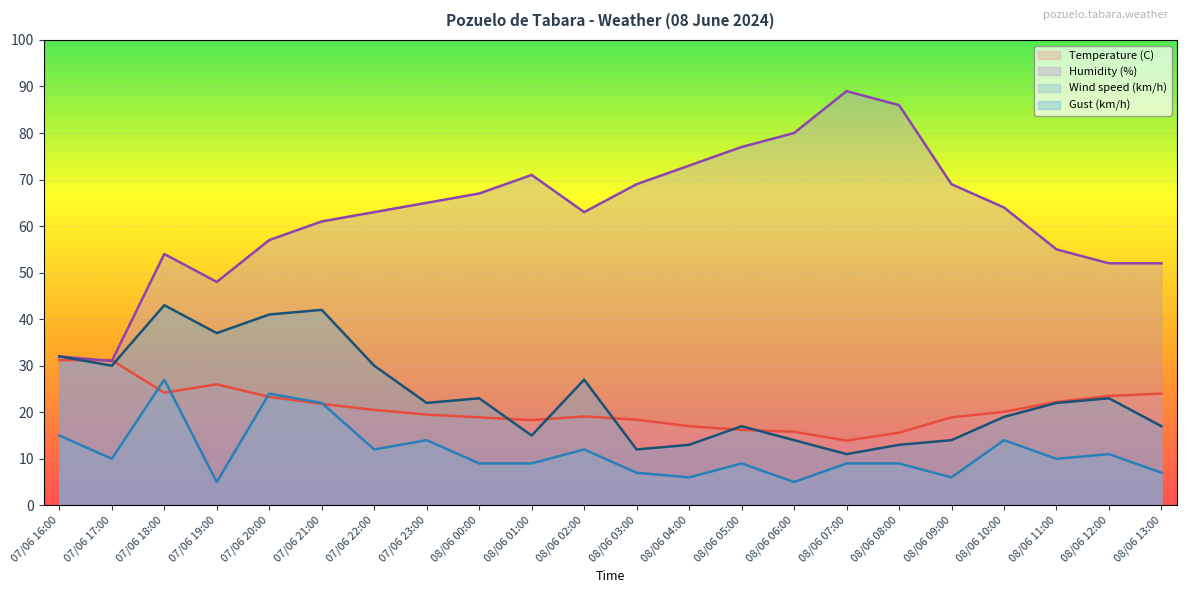

How many lines are shown in the chart?

4